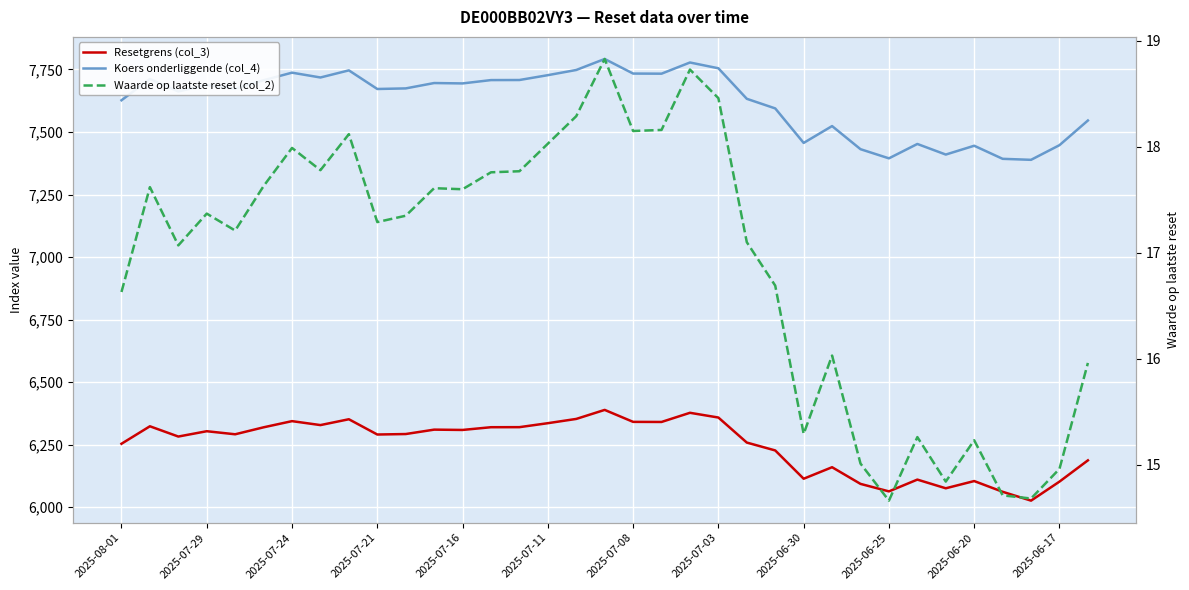

Which series changed the most between 13 and 31?

Koers onderliggende (col_4)